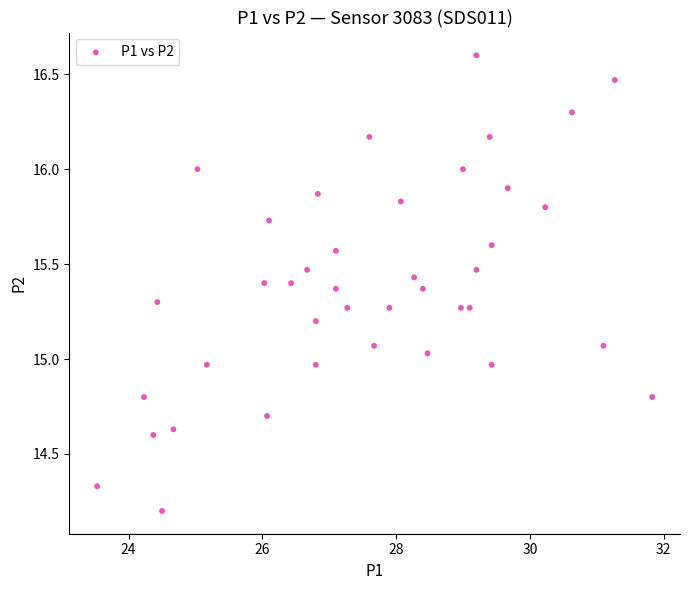

What is the range of X values (max minus min)?

8.3